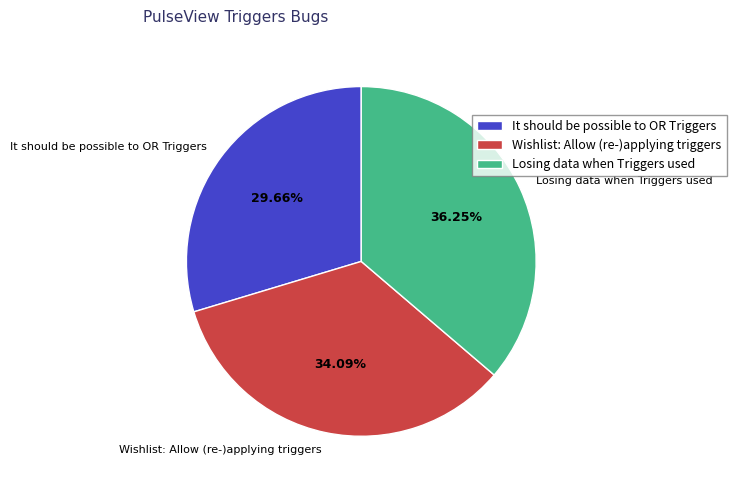

To the nearest percent, what percentage of the pie is Losing data when Triggers used?

36%